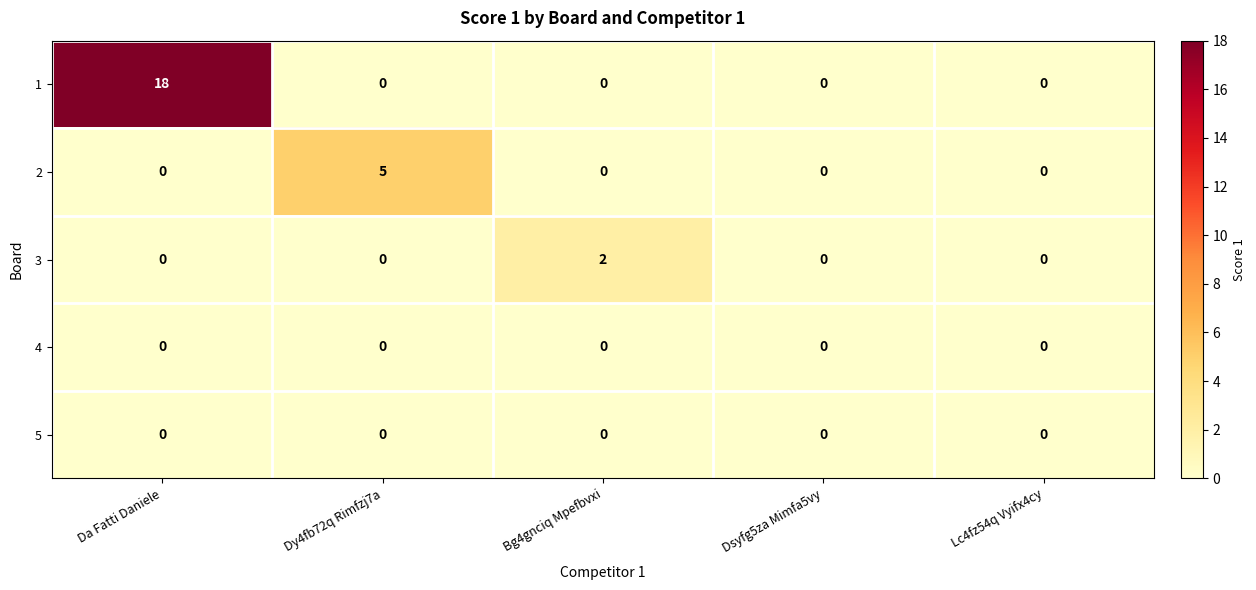

Which series has the largest range (max minus min)?

1